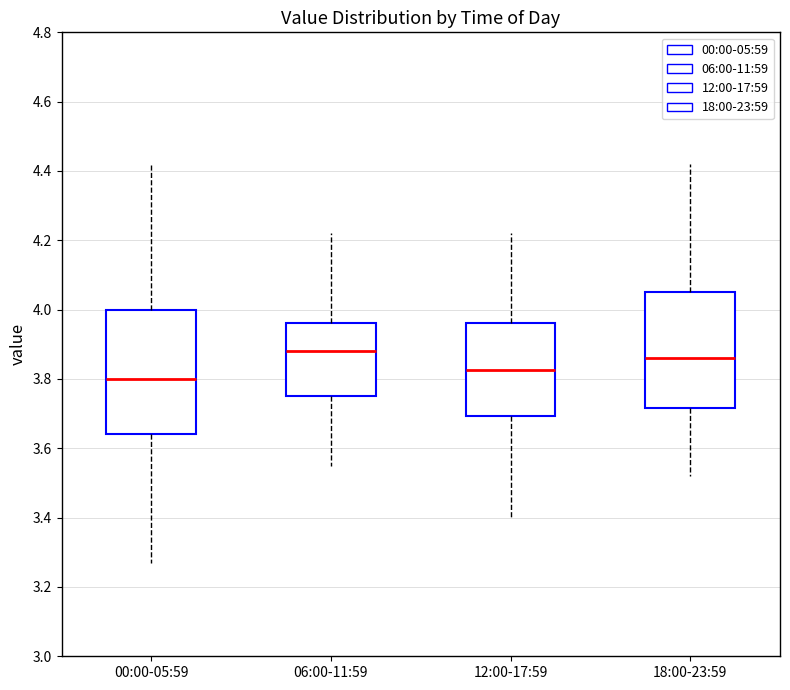

Reading left to right, transcribe this box plot: for each box, give where its median line is, the range the box spans, and where its two whiskers end, as read against the y-axis. The values are not printed on the chart, so give them approximately, as read against the axis.

00:00-05:59: median 3.80, box 3.64 to 4.00, whiskers 3.28 to 4.42
06:00-11:59: median 3.88, box 3.76 to 3.96, whiskers 3.56 to 4.22
12:00-17:59: median 3.82, box 3.70 to 3.96, whiskers 3.40 to 4.22
18:00-23:59: median 3.86, box 3.72 to 4.06, whiskers 3.52 to 4.42